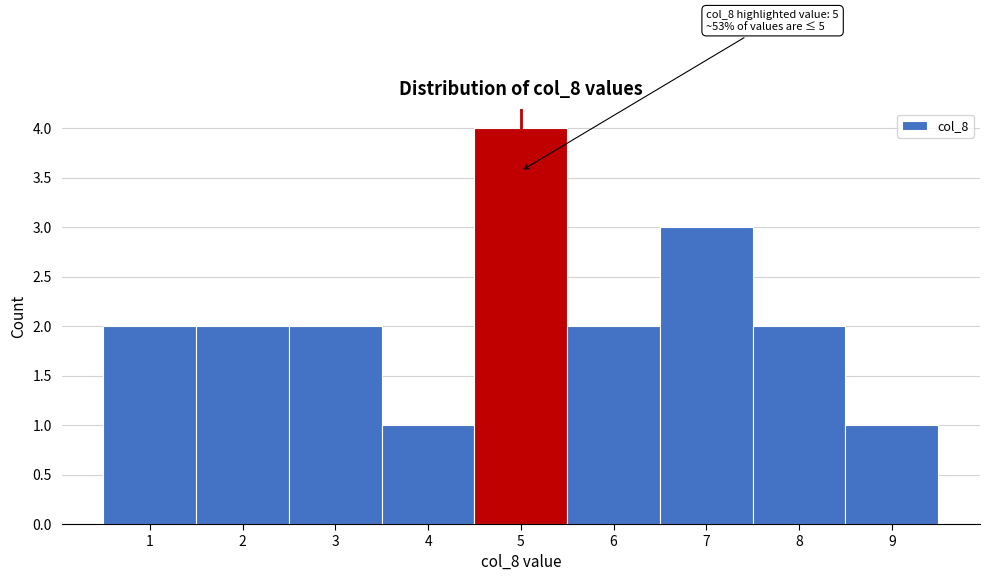

Over which range of the x-axis is the bar tallest?

4.5 to 5.5